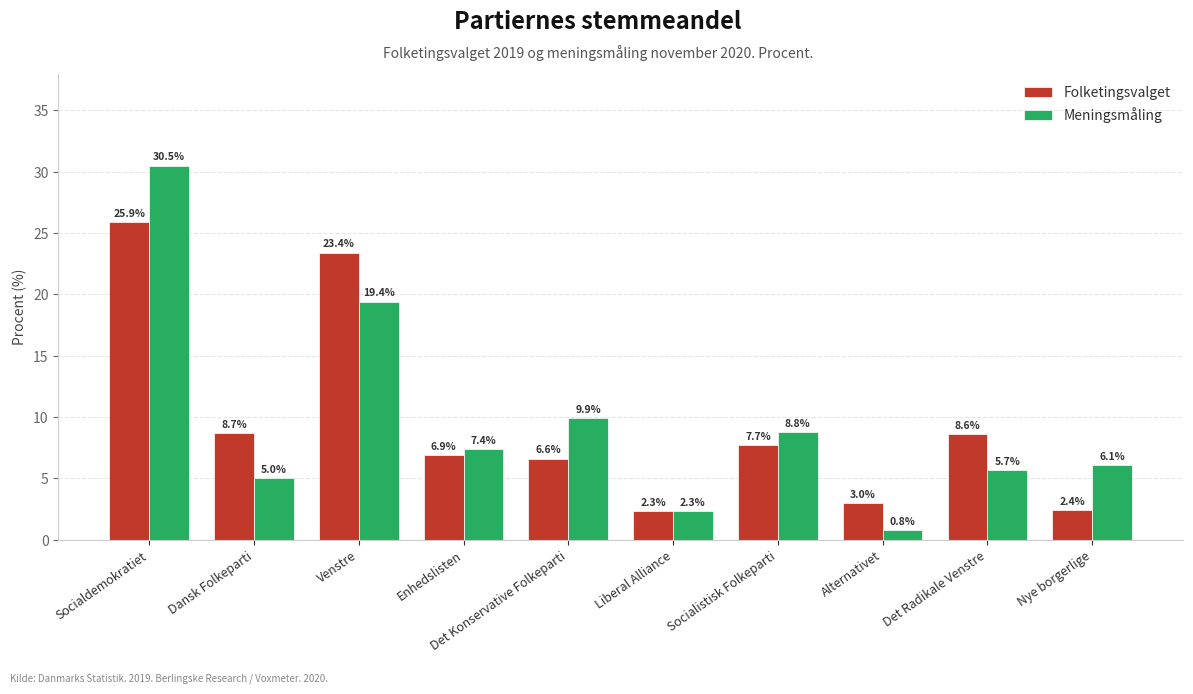

At which category does the chart reach its peak across all series?

Socialdemokratiet